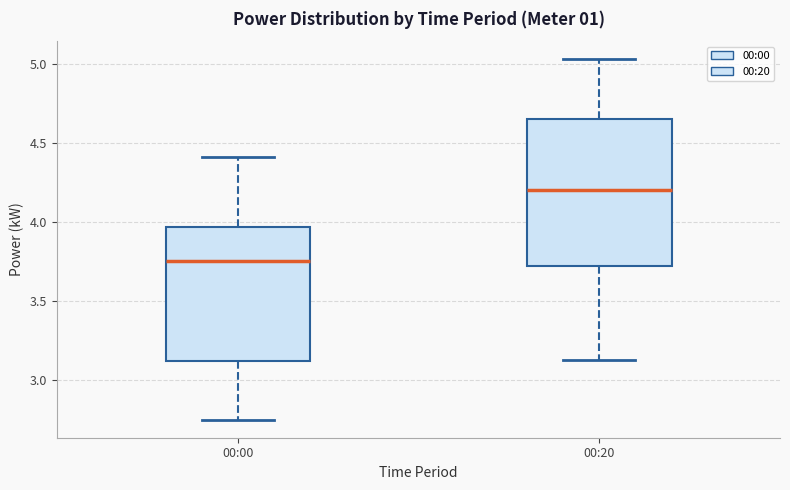

Reading left to right, read every box against the y-axis: the position of its median line, the range the box covers, and the ends of its whiskers. The values are not printed on the chart, so give them approximately, as read against the axis.

00:00: median 3.75, box 3.10 to 3.95, whiskers 2.75 to 4.40
00:20: median 4.20, box 3.70 to 4.65, whiskers 3.15 to 5.05